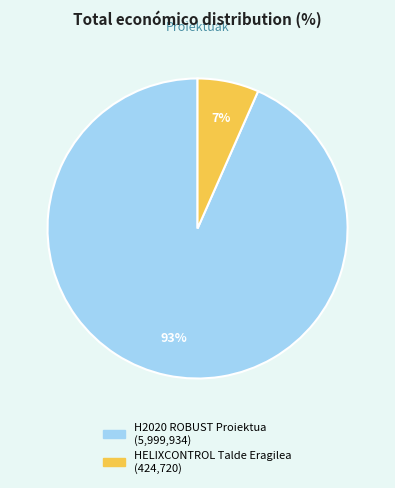

Combined, do H2020 ROBUST Proiektua and HELIXCONTROL Talde Eragilea account for over 50%?

Yes